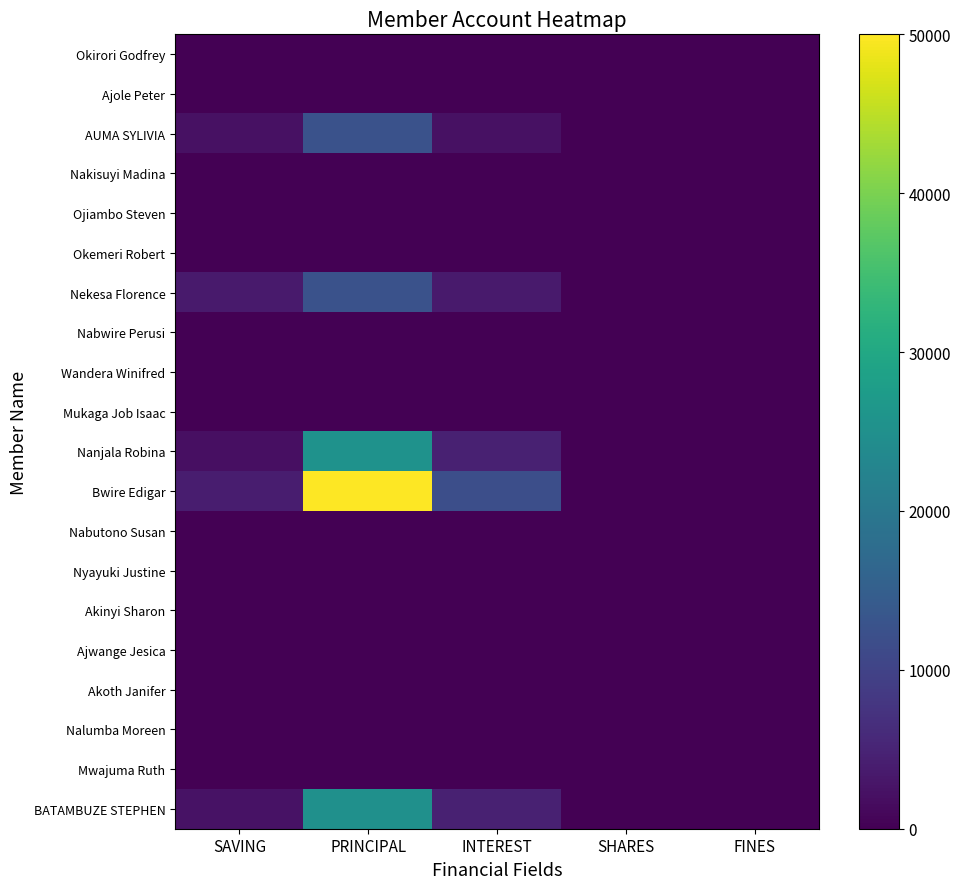

Reading right to left, extract all data points from this chart.

Okirori Godfrey: FINES=0	SHARES=0	INTEREST=0	PRINCIPAL=0	SAVING=0
Ajole Peter: FINES=0	SHARES=0	INTEREST=0	PRINCIPAL=0	SAVING=0
AUMA SYLIVIA: FINES=0	SHARES=0	INTEREST=2300	PRINCIPAL=12500	SAVING=2200
Nakisuyi Madina: FINES=0	SHARES=0	INTEREST=0	PRINCIPAL=0	SAVING=0
Ojiambo Steven: FINES=0	SHARES=0	INTEREST=0	PRINCIPAL=0	SAVING=0
Okemeri Robert: FINES=0	SHARES=0	INTEREST=0	PRINCIPAL=0	SAVING=0
Nekesa Florence: FINES=0	SHARES=0	INTEREST=3700	PRINCIPAL=12600	SAVING=3700
Nabwire Perusi: FINES=0	SHARES=0	INTEREST=0	PRINCIPAL=0	SAVING=0
Wandera Winifred: FINES=0	SHARES=0	INTEREST=0	PRINCIPAL=0	SAVING=0
Mukaga Job Isaac: FINES=0	SHARES=0	INTEREST=0	PRINCIPAL=0	SAVING=0
Nanjala Robina: FINES=0	SHARES=0	INTEREST=4500	PRINCIPAL=25500	SAVING=2000
Bwire Edigar: FINES=0	SHARES=0	INTEREST=12000	PRINCIPAL=50000	SAVING=4000
Nabutono Susan: FINES=0	SHARES=0	INTEREST=0	PRINCIPAL=0	SAVING=0
Nyayuki Justine: FINES=0	SHARES=0	INTEREST=0	PRINCIPAL=0	SAVING=0
Akinyi Sharon: FINES=0	SHARES=0	INTEREST=0	PRINCIPAL=0	SAVING=0
Ajwange Jesica: FINES=0	SHARES=0	INTEREST=0	PRINCIPAL=0	SAVING=0
Akoth Janifer: FINES=0	SHARES=0	INTEREST=0	PRINCIPAL=0	SAVING=0
Nalumba Moreen: FINES=0	SHARES=0	INTEREST=0	PRINCIPAL=0	SAVING=0
Mwajuma Ruth: FINES=0	SHARES=0	INTEREST=0	PRINCIPAL=0	SAVING=0
BATAMBUZE STEPHEN: FINES=0	SHARES=0	INTEREST=4500	PRINCIPAL=25000	SAVING=2500